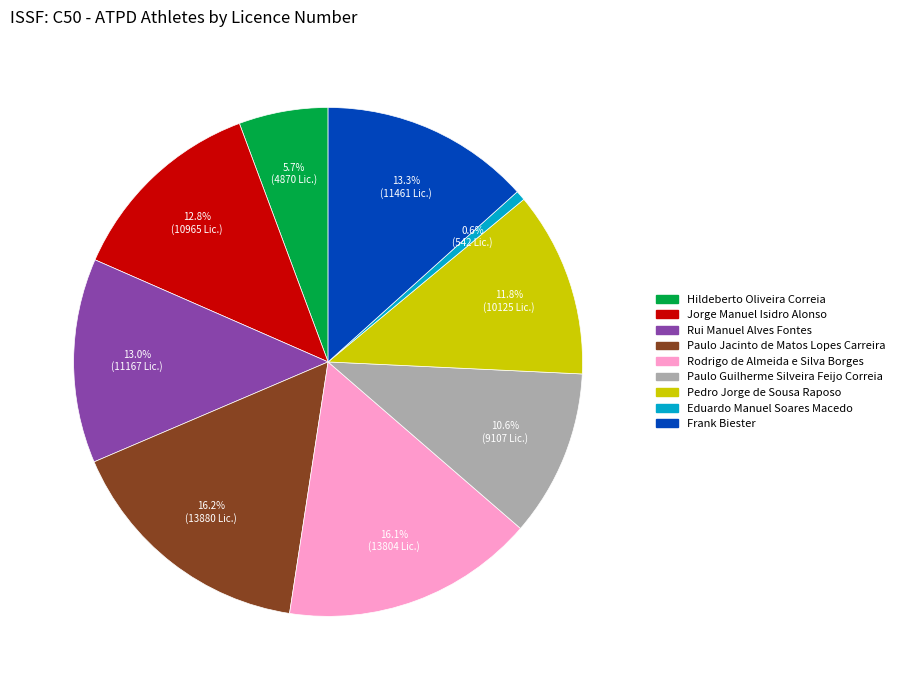

To the nearest percent, what percentage of the pie is Rodrigo de Almeida e Silva Borges?

16%